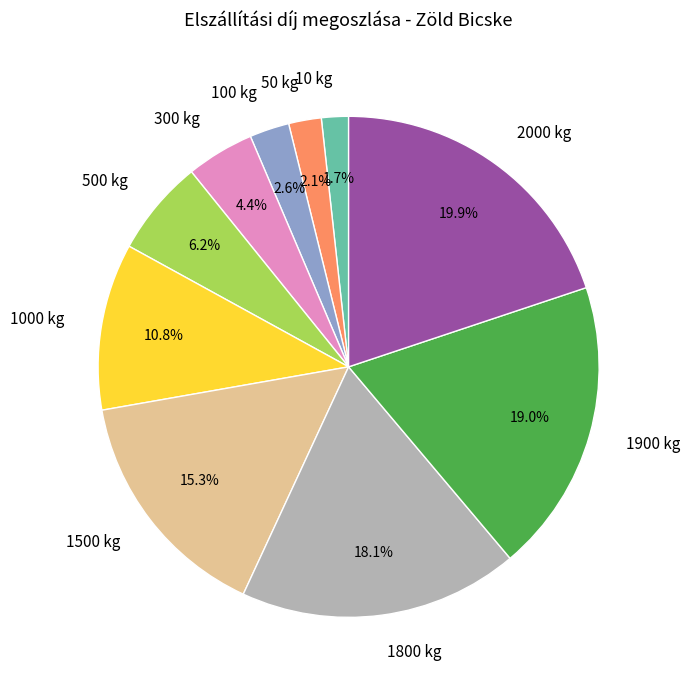

True or false: 1900 kg accounts for 26% of the total.

False